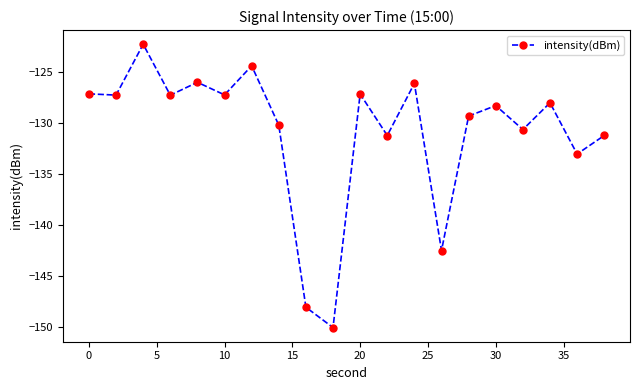

What is the value of the 18th point from the left?

-128.0